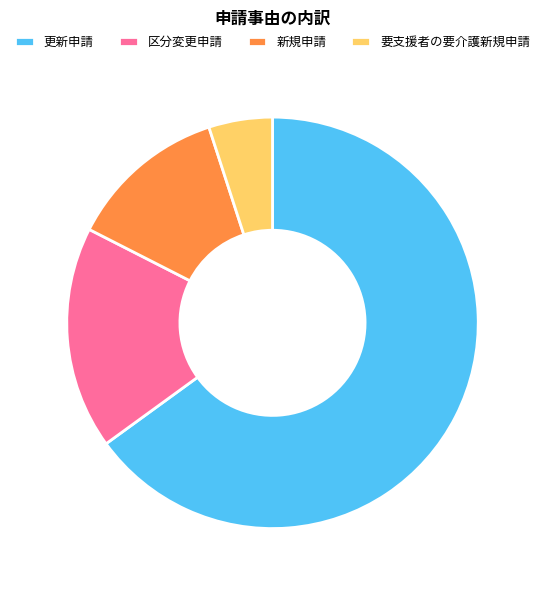

Which category has the smallest portion of the pie?

要支援者の要介護新規申請